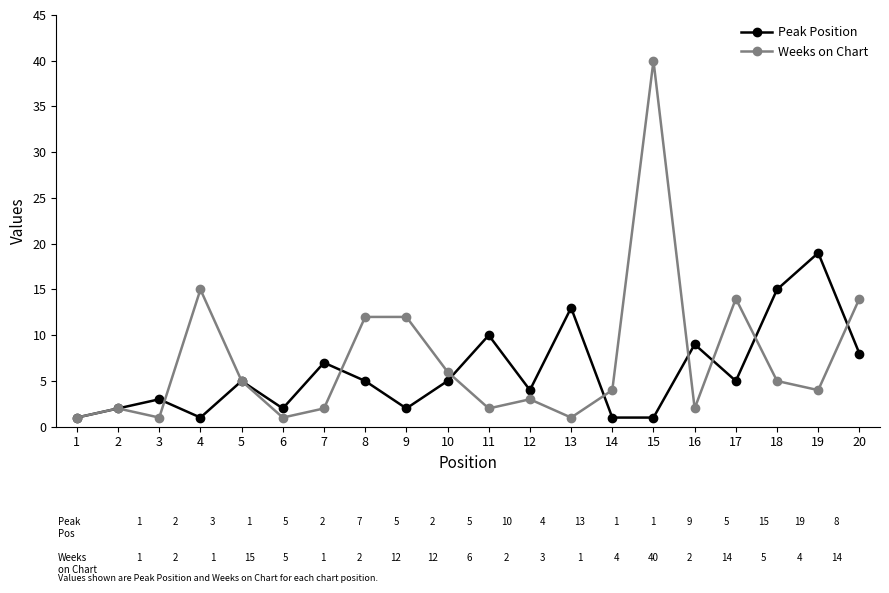

How many series are shown in this chart?

2